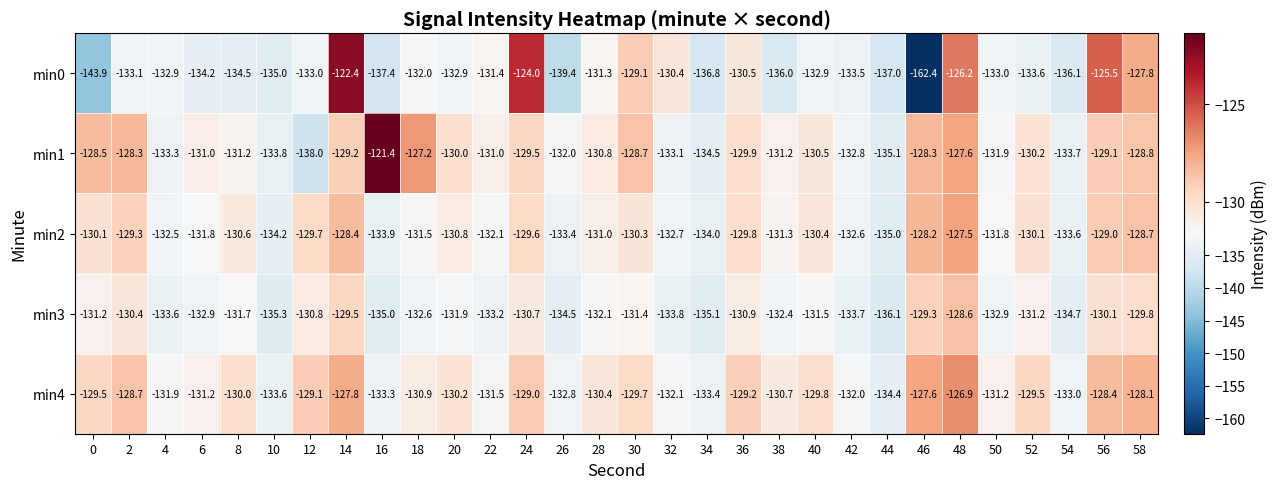

What is the difference between the maximum and minimum values in the min3 series?

7.5